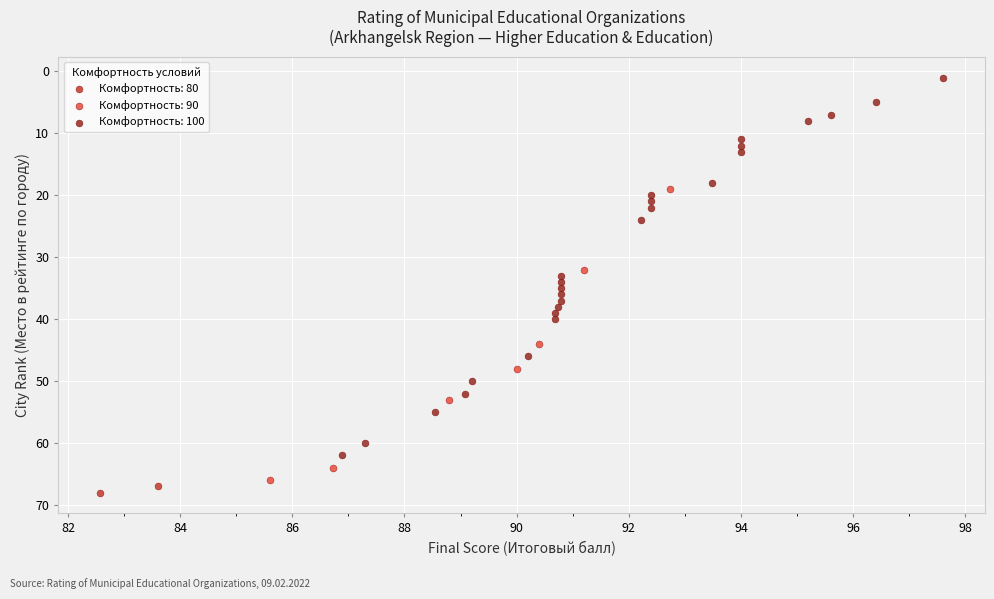

What are all the series names shown in the legend?

Комфортность: 80, Комфортность: 90, Комфортность: 100